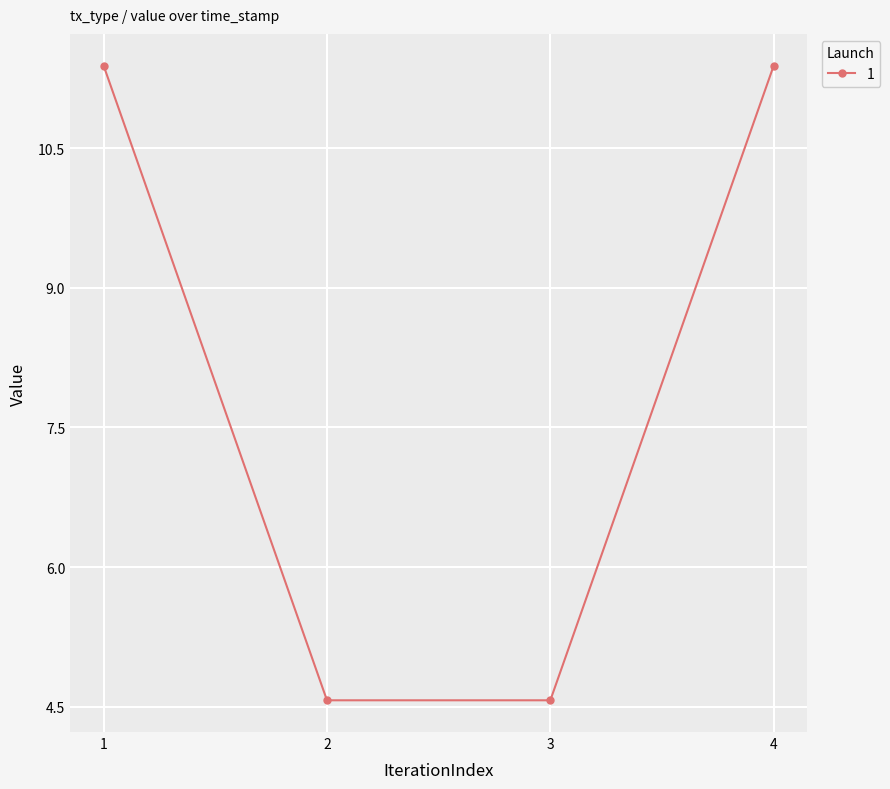

Is it true that the value at 1 is 11.4?

True